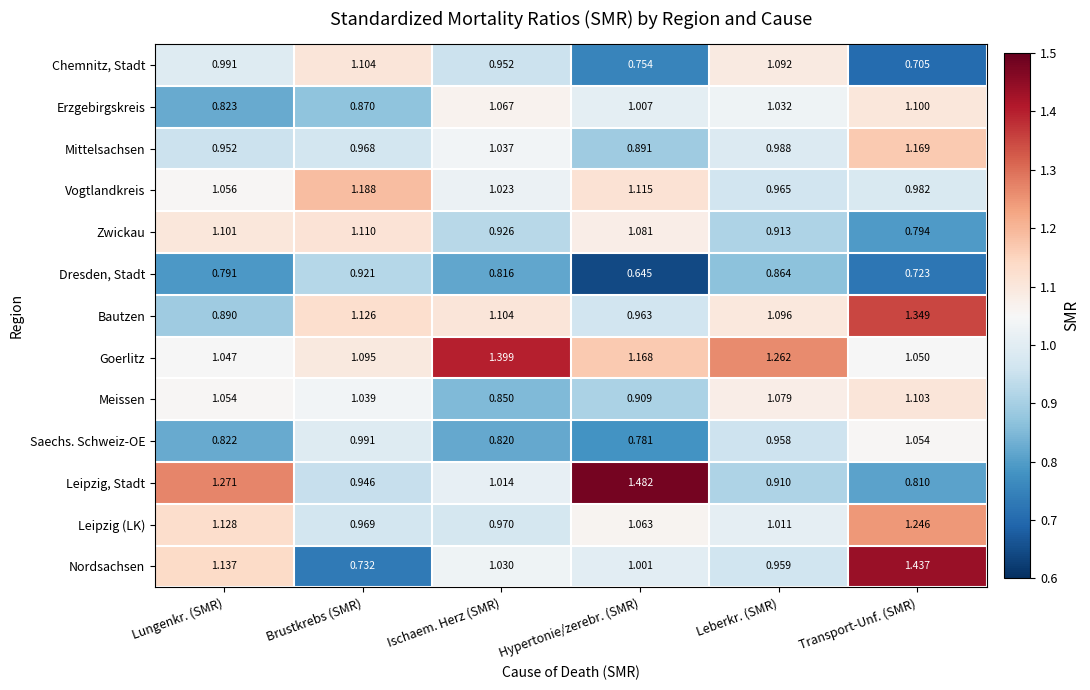

At Ischaem. Herz (SMR), list the series in order from largest to smallest.

Goerlitz, Bautzen, Erzgebirgskreis, Mittelsachsen, Nordsachsen, Vogtlandkreis, Leipzig, Stadt, Leipzig (LK), Chemnitz, Stadt, Zwickau, Meissen, Saechs. Schweiz-OE, Dresden, Stadt